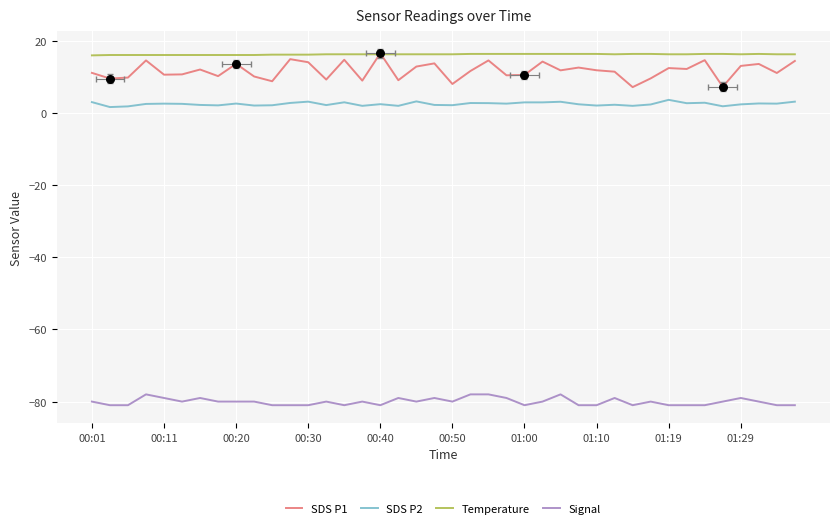

Which series reaches the maximum Y coordinate?

SDS P1